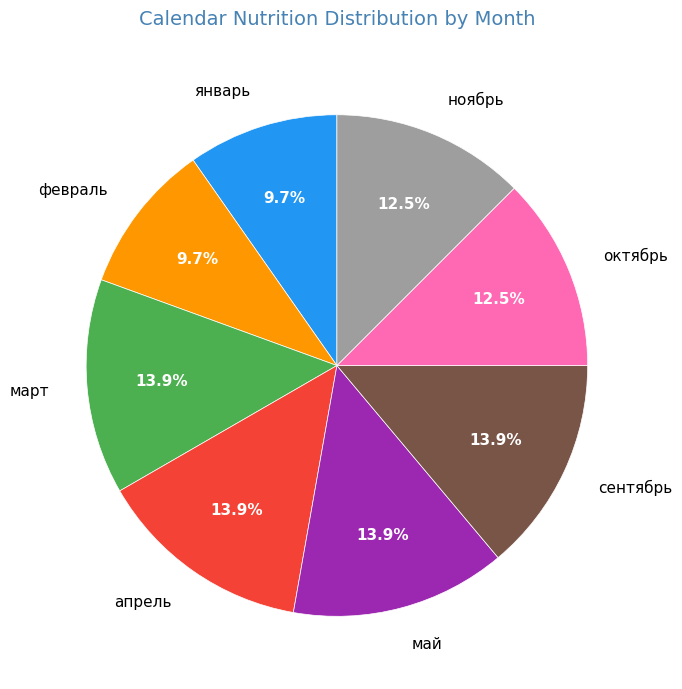

Count the number of slices in the pie.

8